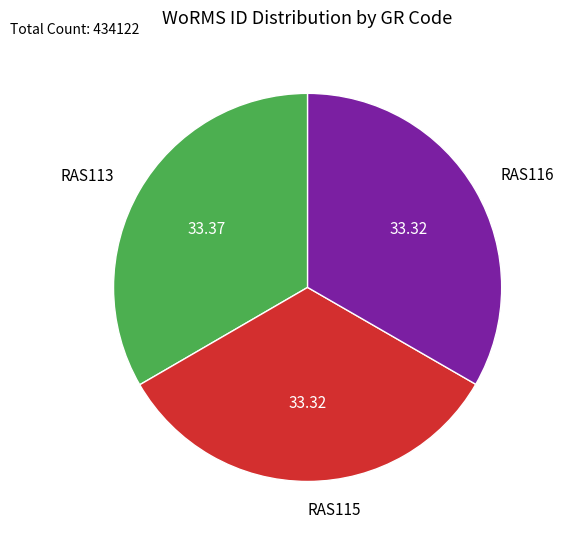

Is it true that RAS115 is 33% of the pie?

True